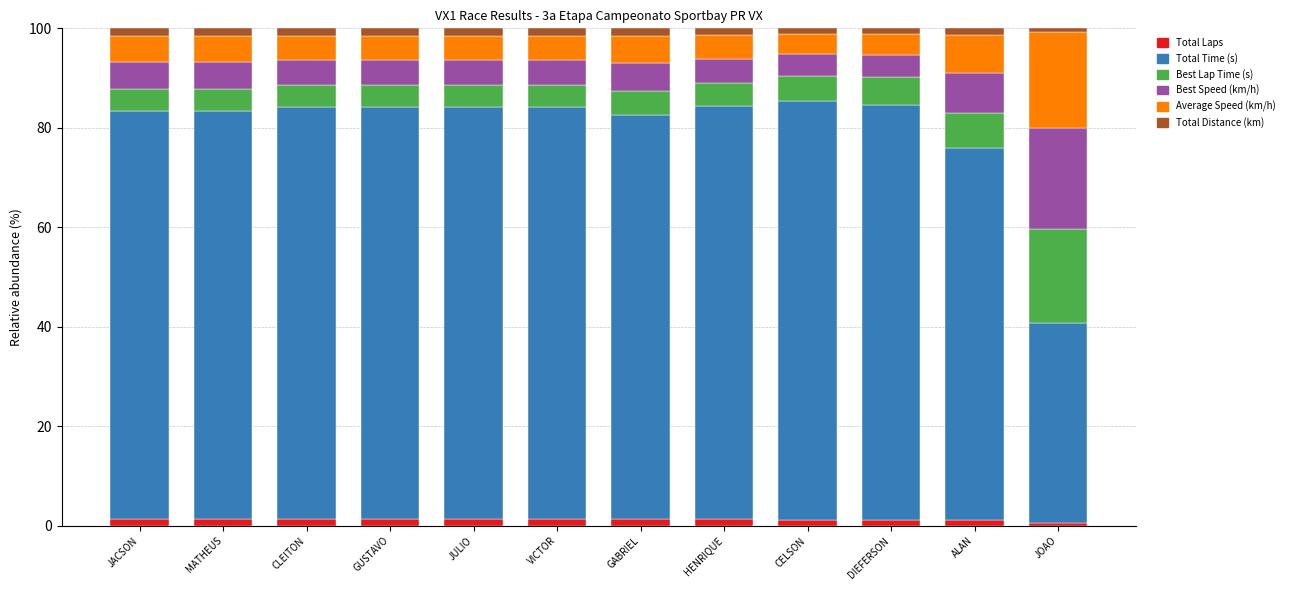

What is the average value of the Total Distance (km) series?

1.4